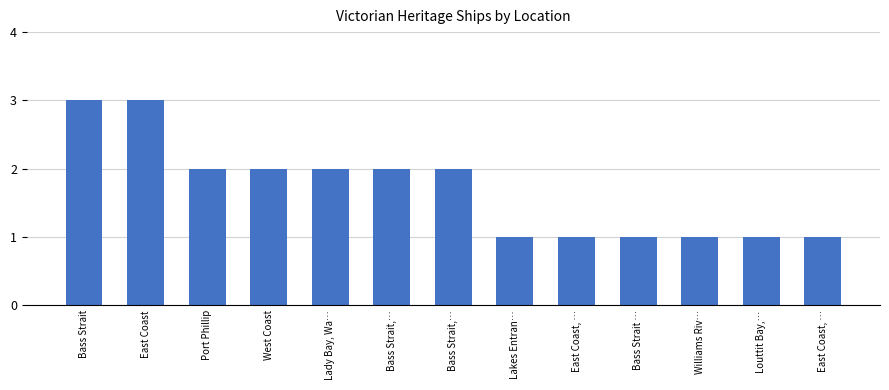

Are the bars grouped side by side (vs. stacked)?

No